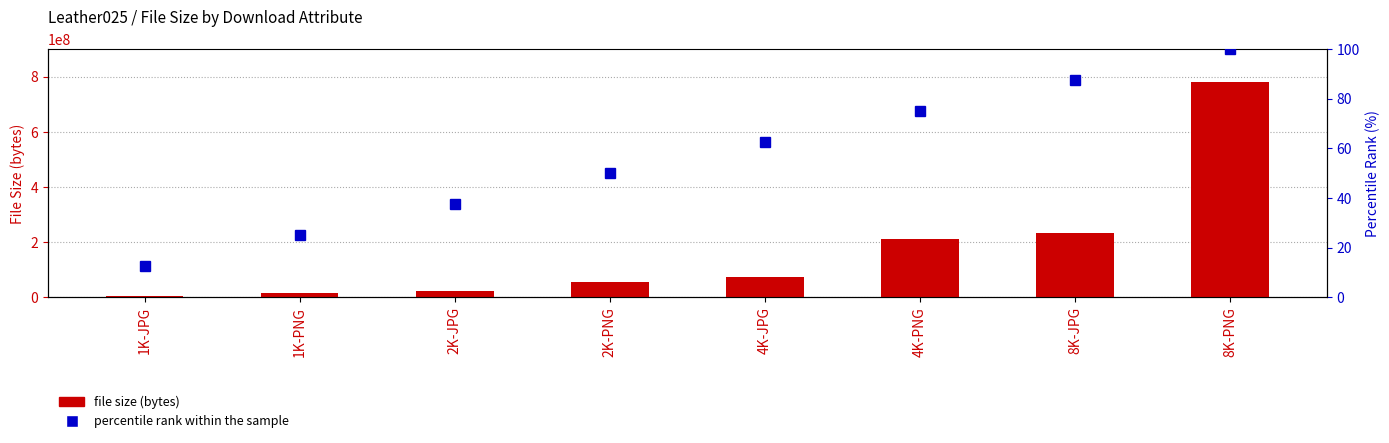

At how many categories does at least one series exceed 26285326?

5